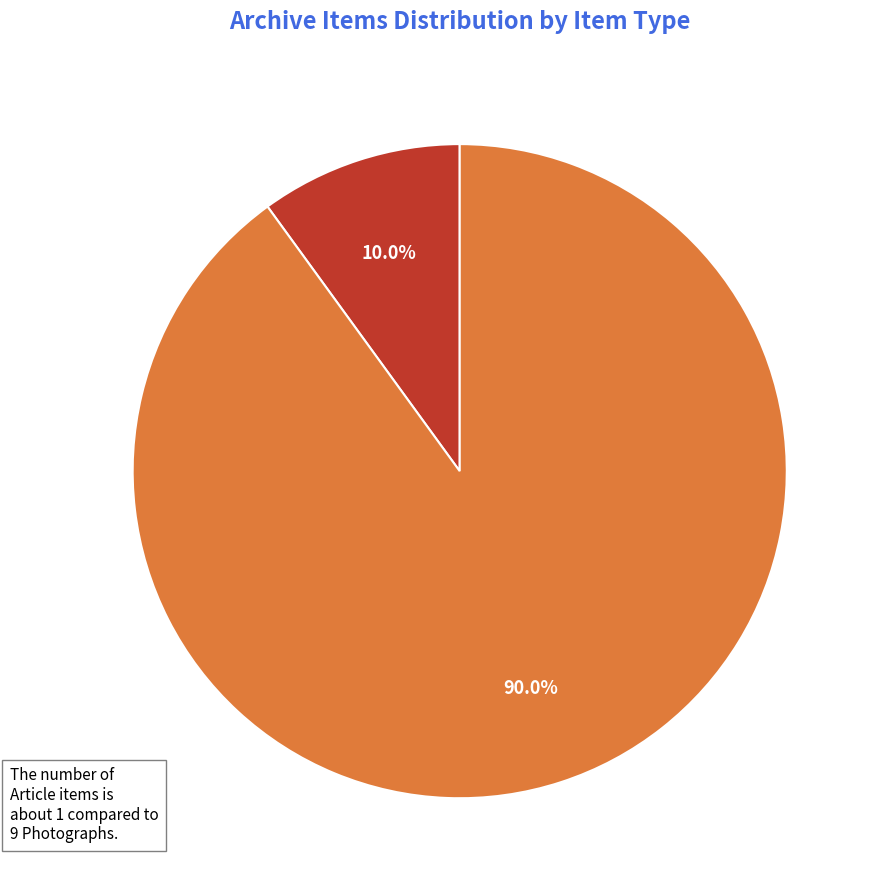

Rank the categories by value from highest to lowest.

Photograph, Article